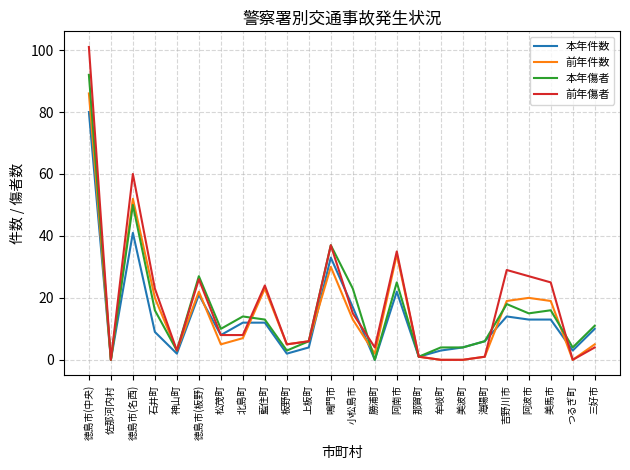

Is this an area chart (filled region under the line)?

No